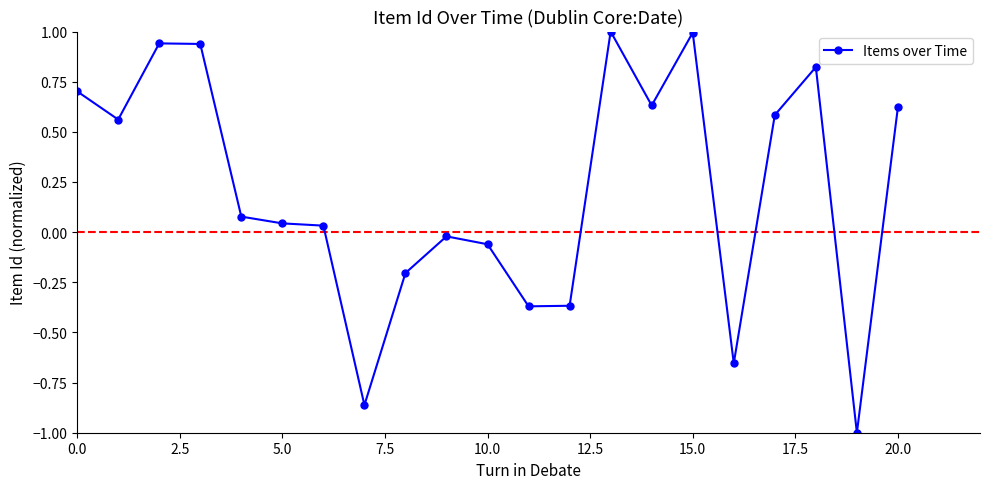

What is the smallest value displayed?

-1.0